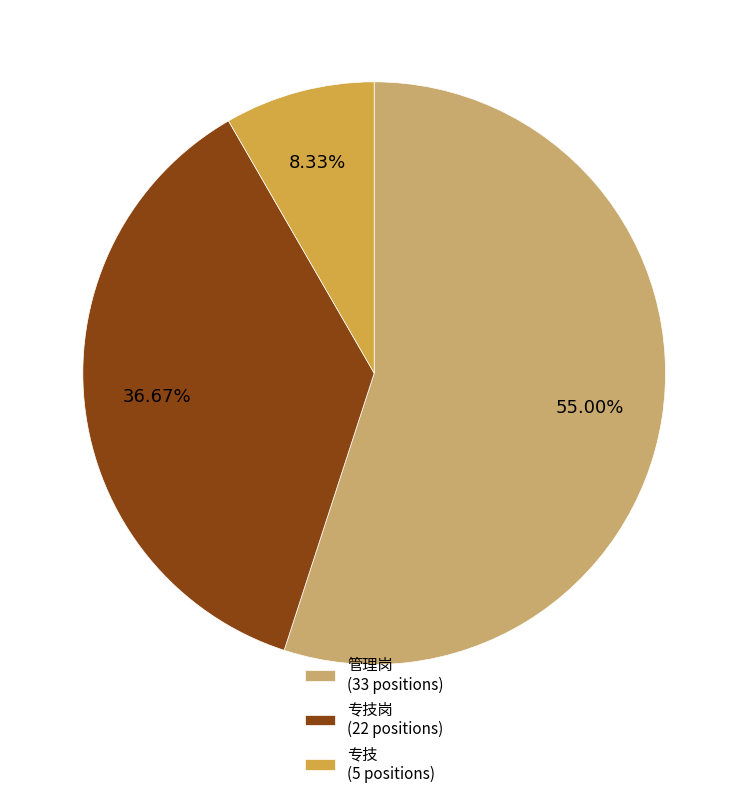

How many segments does this pie chart have?

3